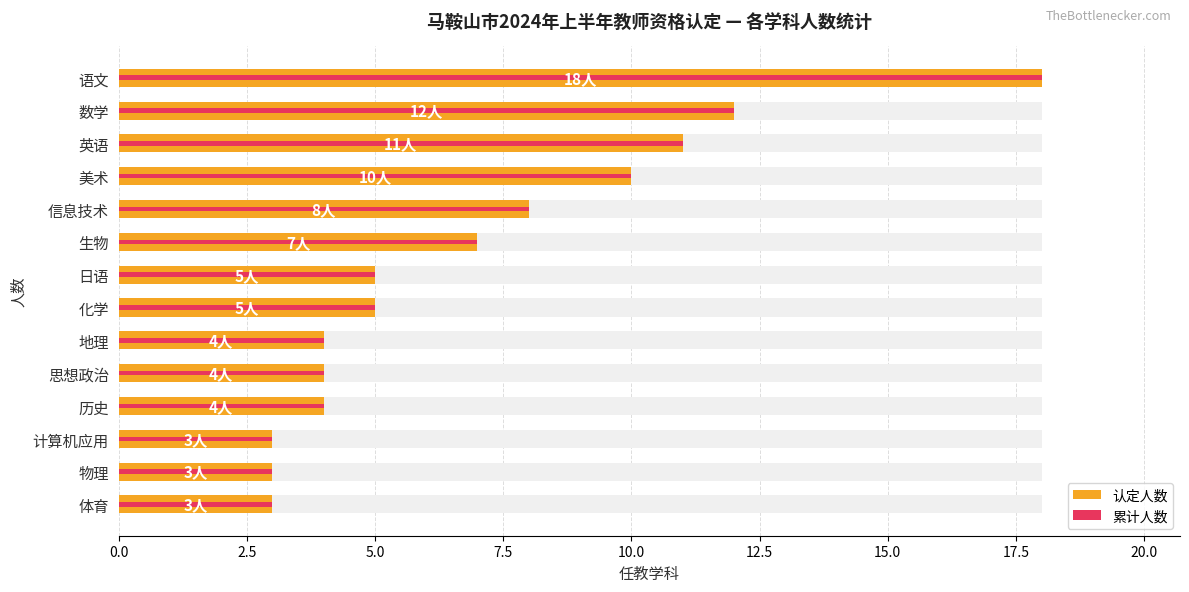

Are the bars grouped side by side (vs. stacked)?

Yes